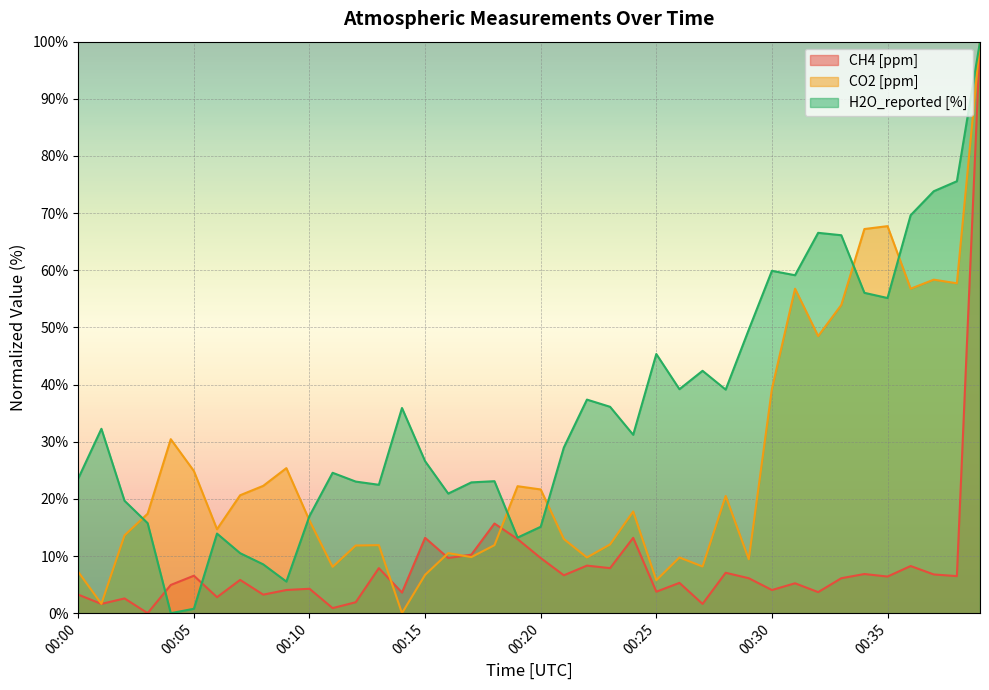

True or false: CH4 [ppm] and CO2 [ppm] intersect in this chart.

True